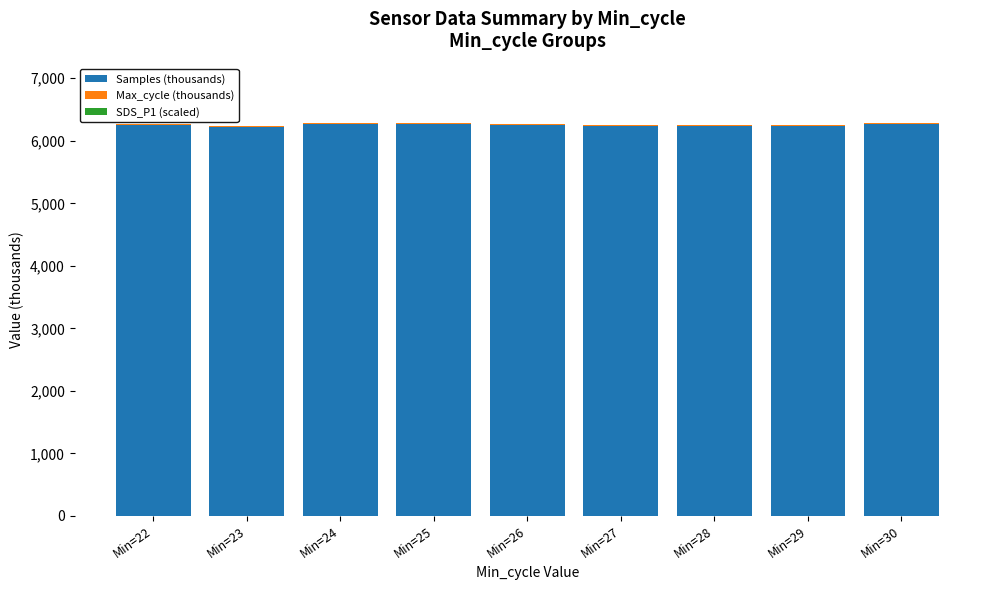

What is the highest value of the Samples (thousands) series?

6270.3